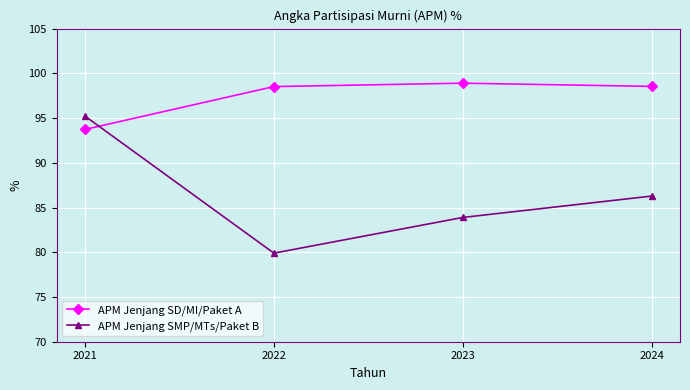

Reading left to right, what are all the values shown in this chart?

APM Jenjang SD/MI/Paket A: 93.7	98.5	98.9	98.5
APM Jenjang SMP/MTs/Paket B: 95.2	79.9	83.9	86.3